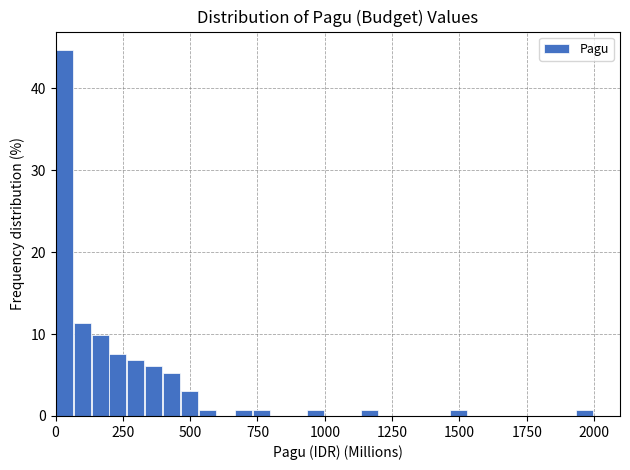

Read against the x-axis, roughly where is the centre of the tallest bar?

50